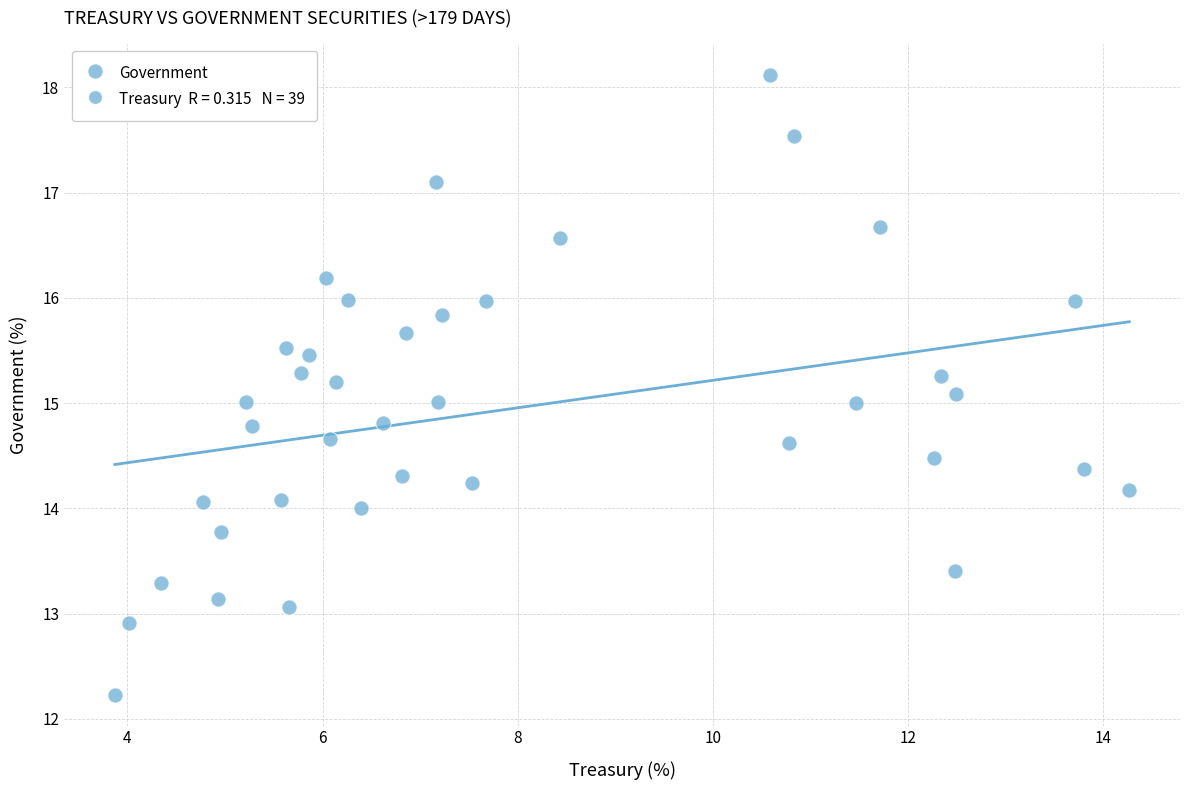

What is the range of X values (max minus min)?

10.4